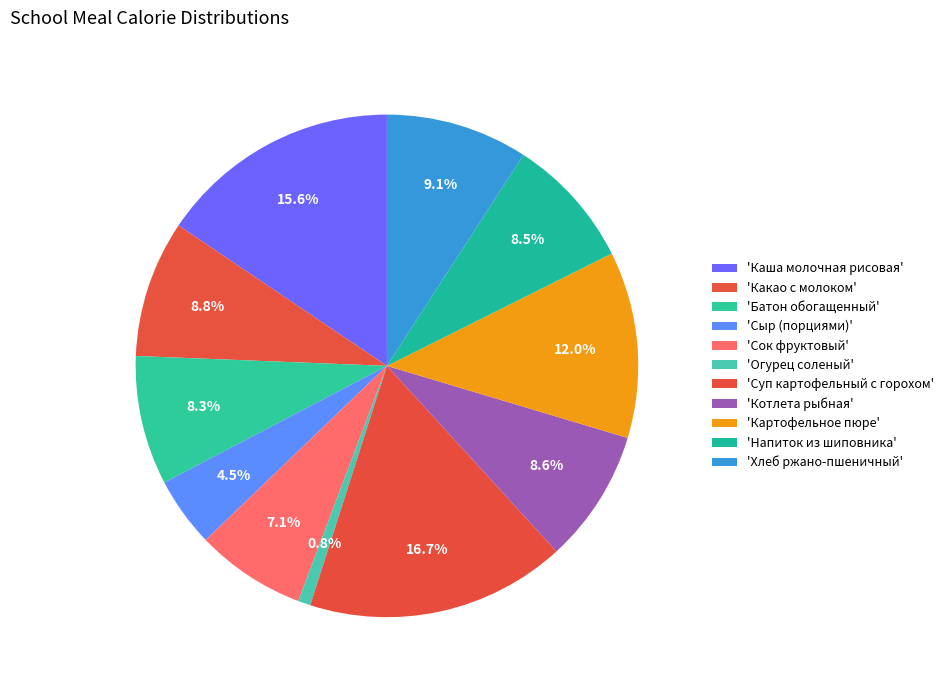

How many slices are in this pie chart?

11